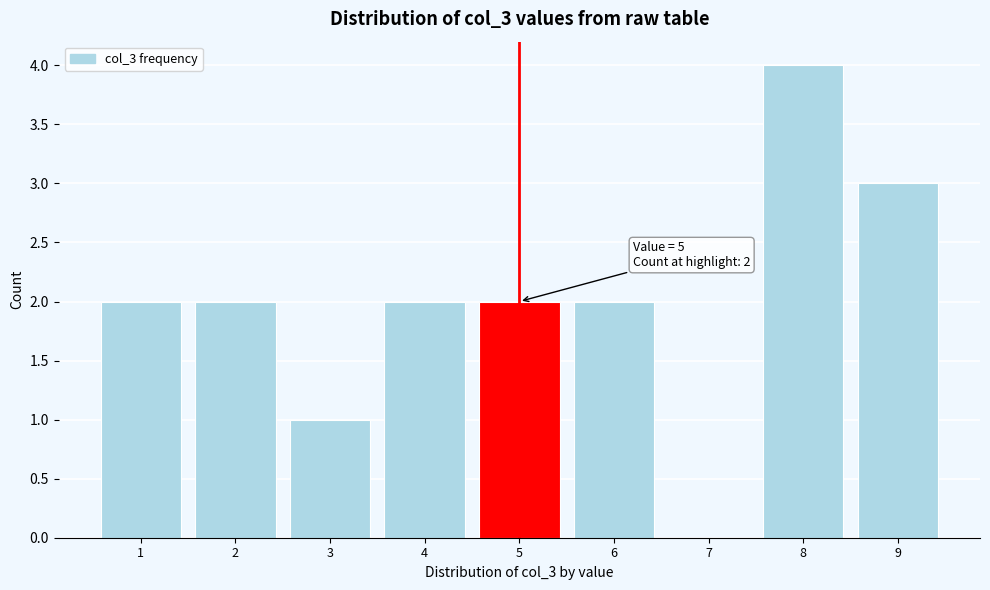

Over which range of the x-axis is the bar tallest?

7.5 to 8.5